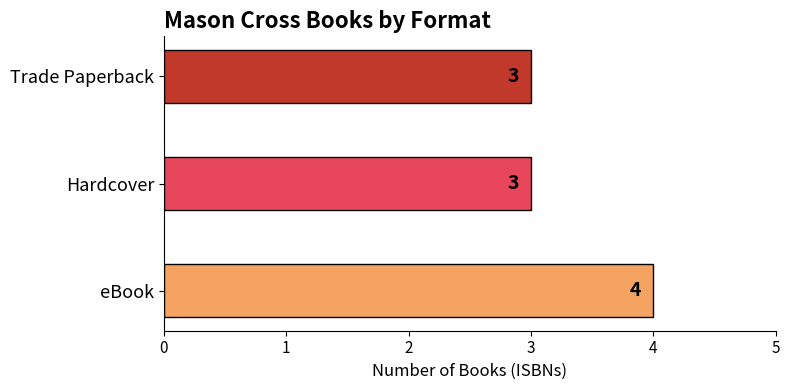

Approximately how many times larger is the value at Hardcover compared to eBook?

0.8